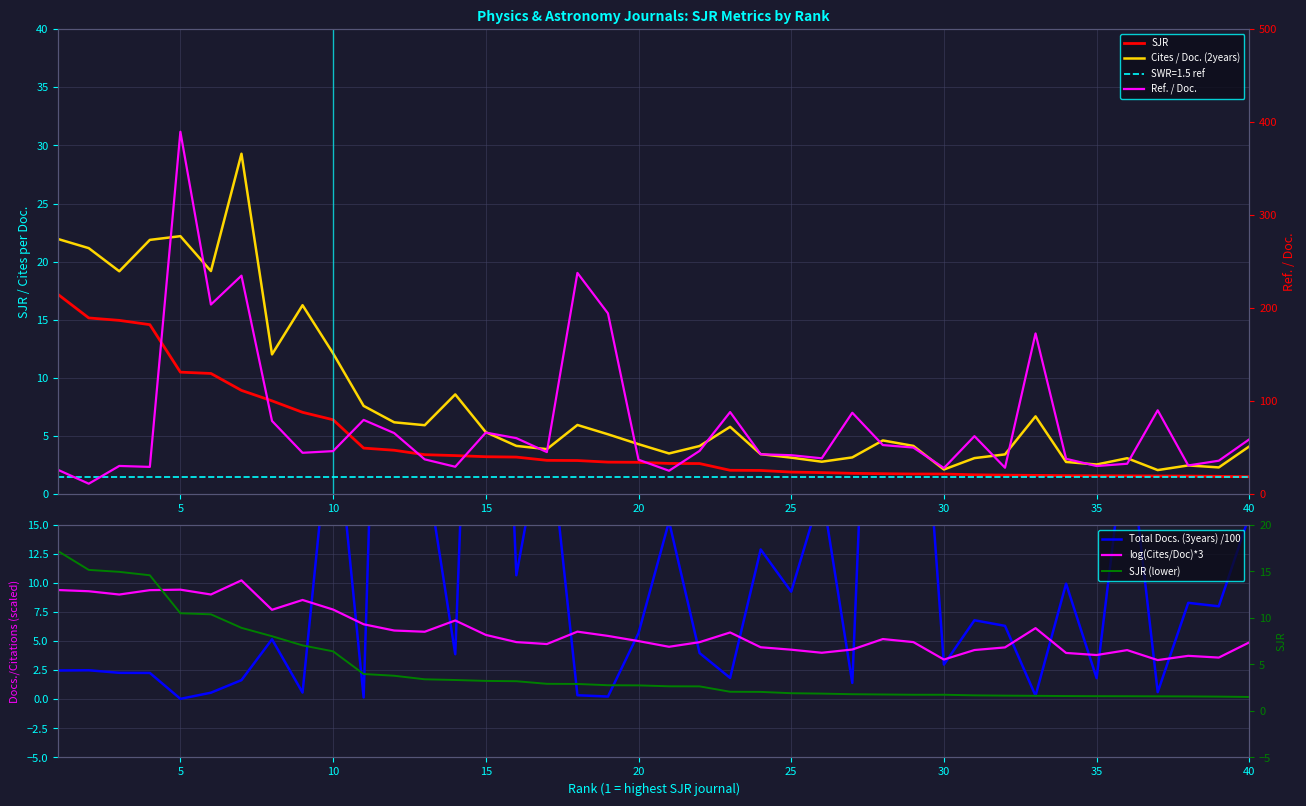

What is the minimum value for Cites / Doc. (2years)?

2.1